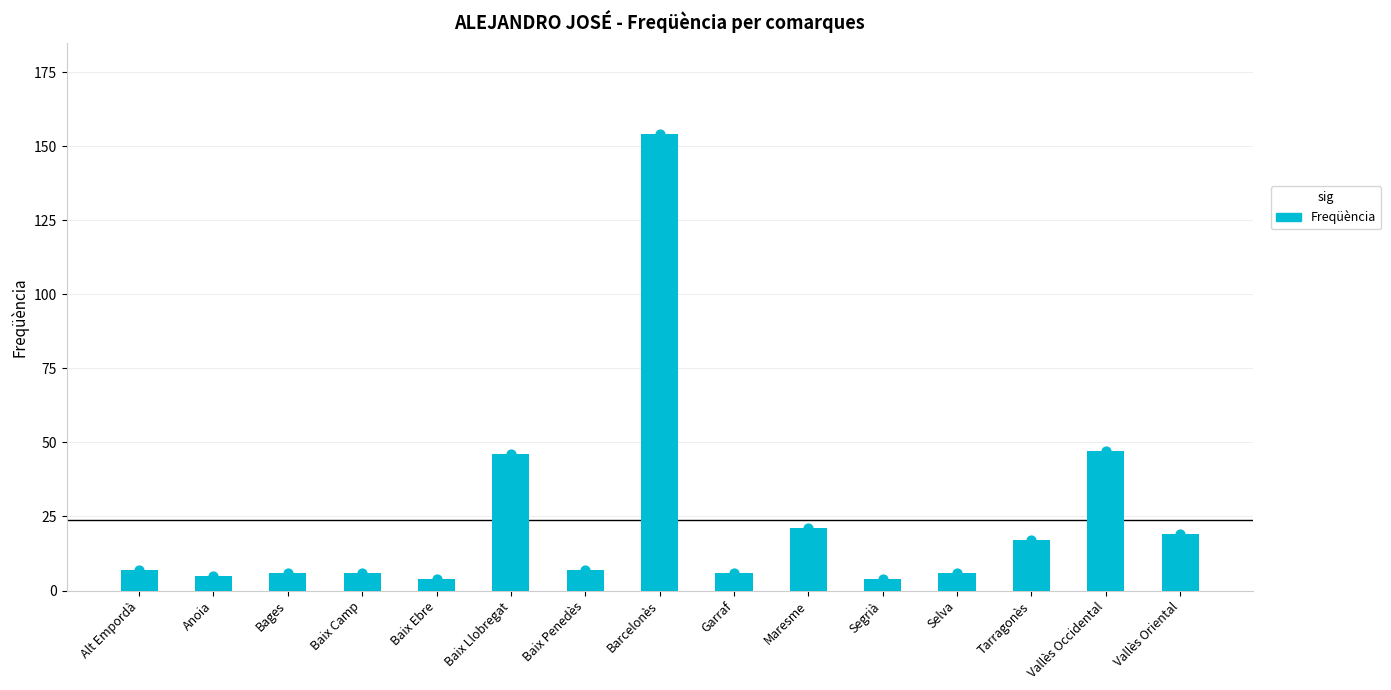

What is the change in value from Bages to Segrià?

-2